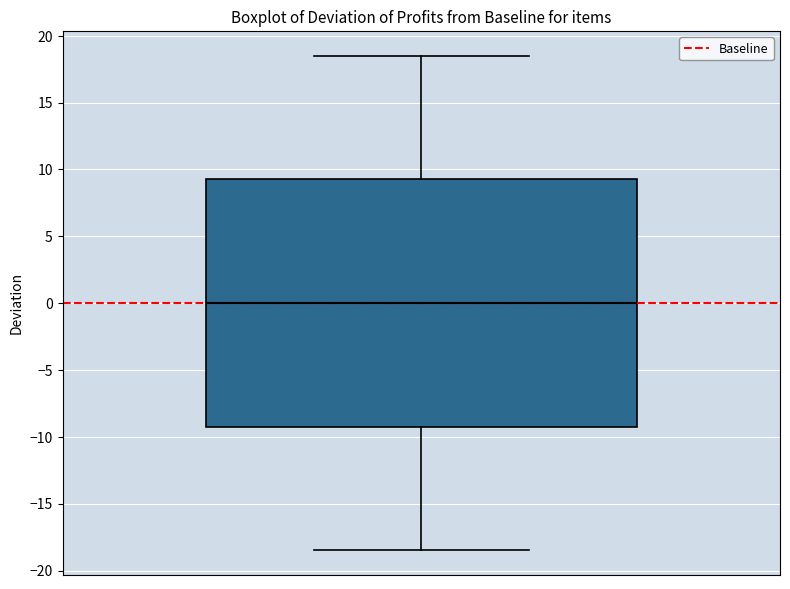

Read this box plot against the y-axis: the position of the median line, the range covered by the box, and the ends of both whiskers. The values are not printed on the chart, so give them approximately, as read against the axis.

median 0.0, box -9.0 to 9.5, whiskers -18.5 to 18.5